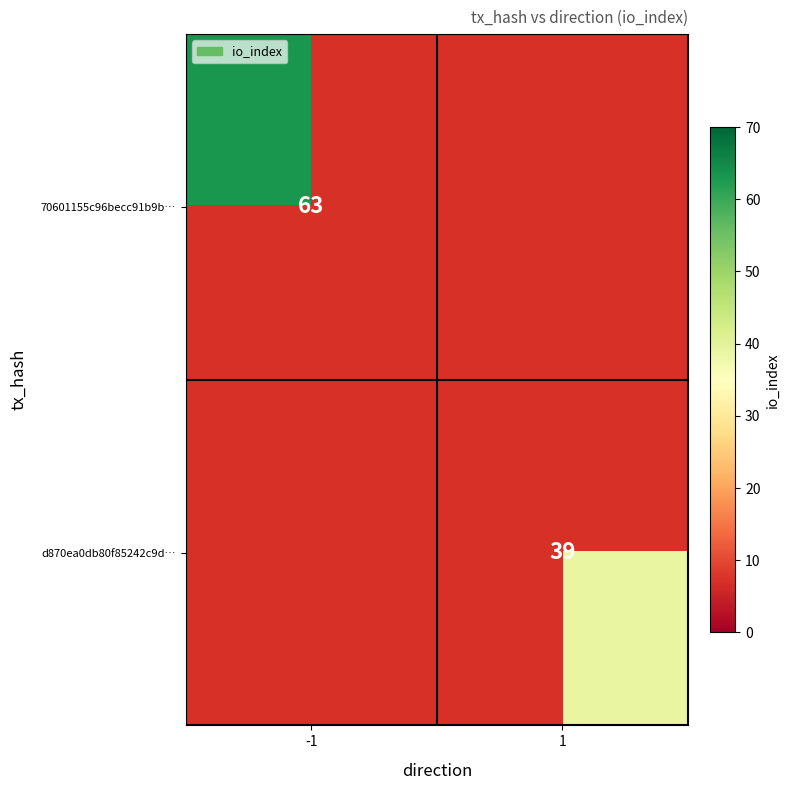

The value of d870ea0db80f85242c9d… at 1 is 39. True or false?

True